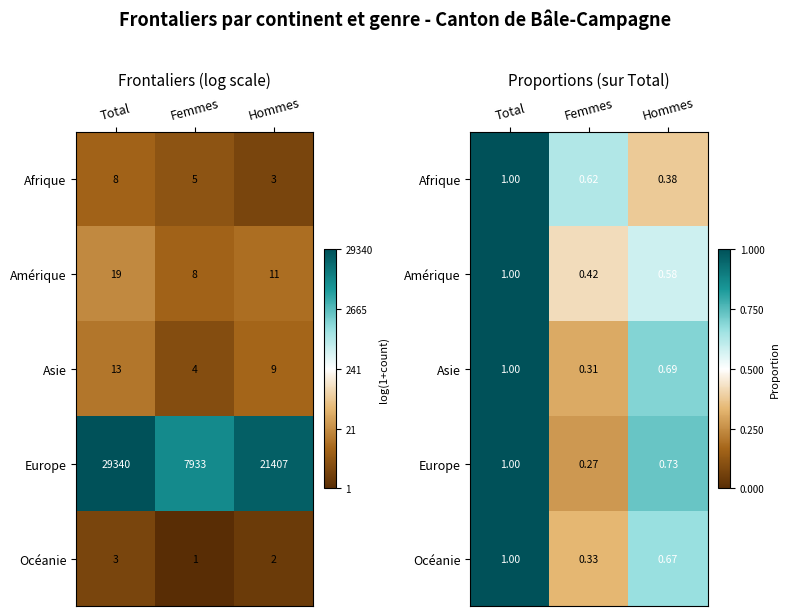

True or false: Amérique has a value of 0.7 at Total.

False